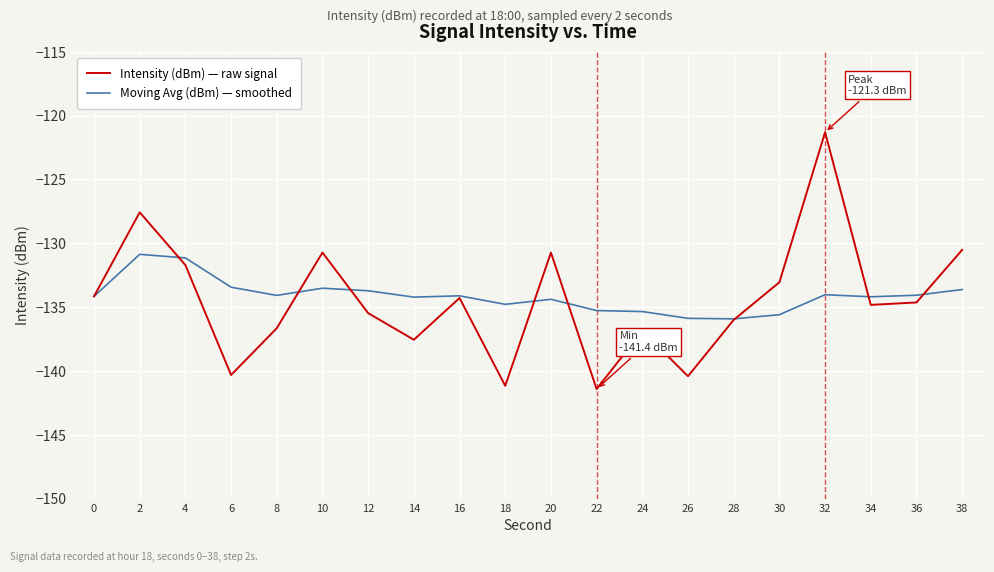

True or false: Intensity (dBm) — raw signal has a value of -140.3 at 6.

True